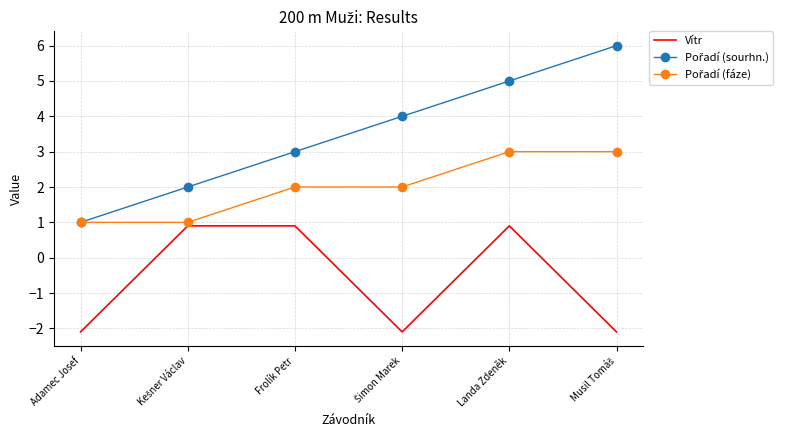

The value of Vítr at Landa Zdeněk is 0.9. True or false?

True